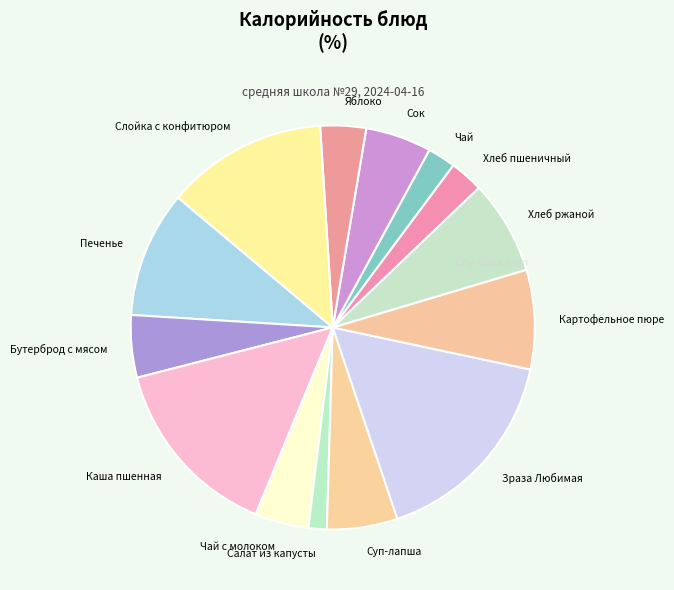

Is there a majority slice in this chart?

No